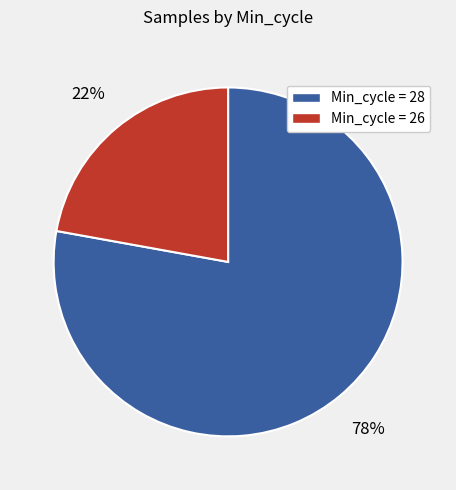

To the nearest percent, what is the difference between the largest and smallest slice percentages?

56%